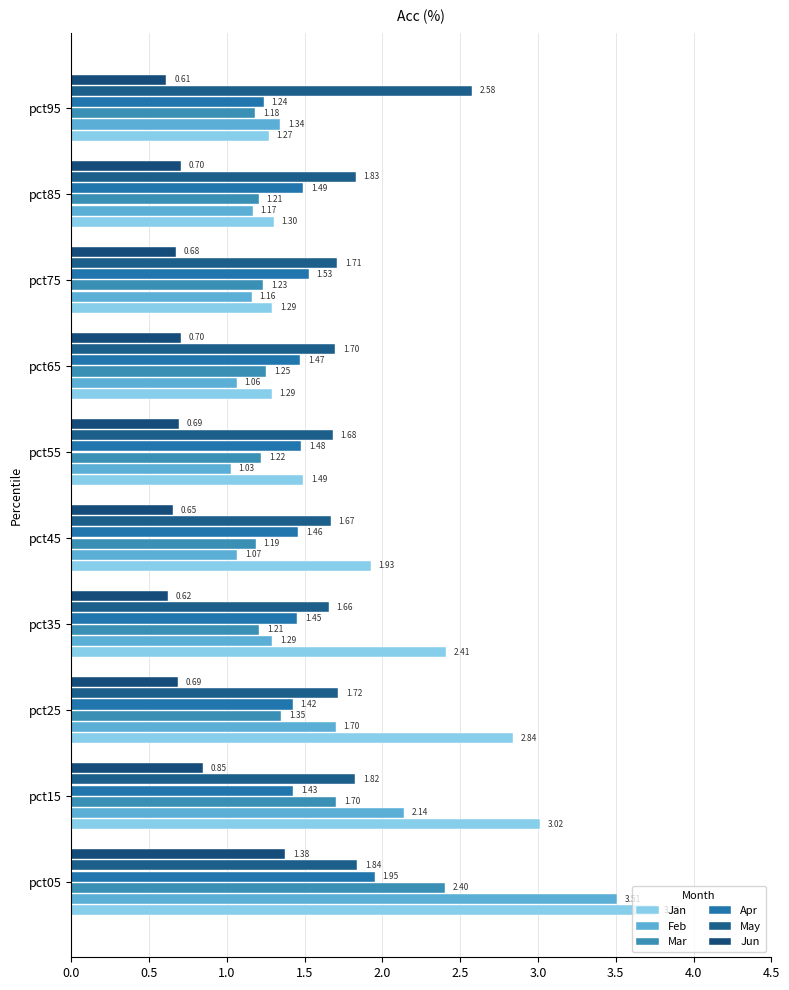

How many series are shown in this chart?

6